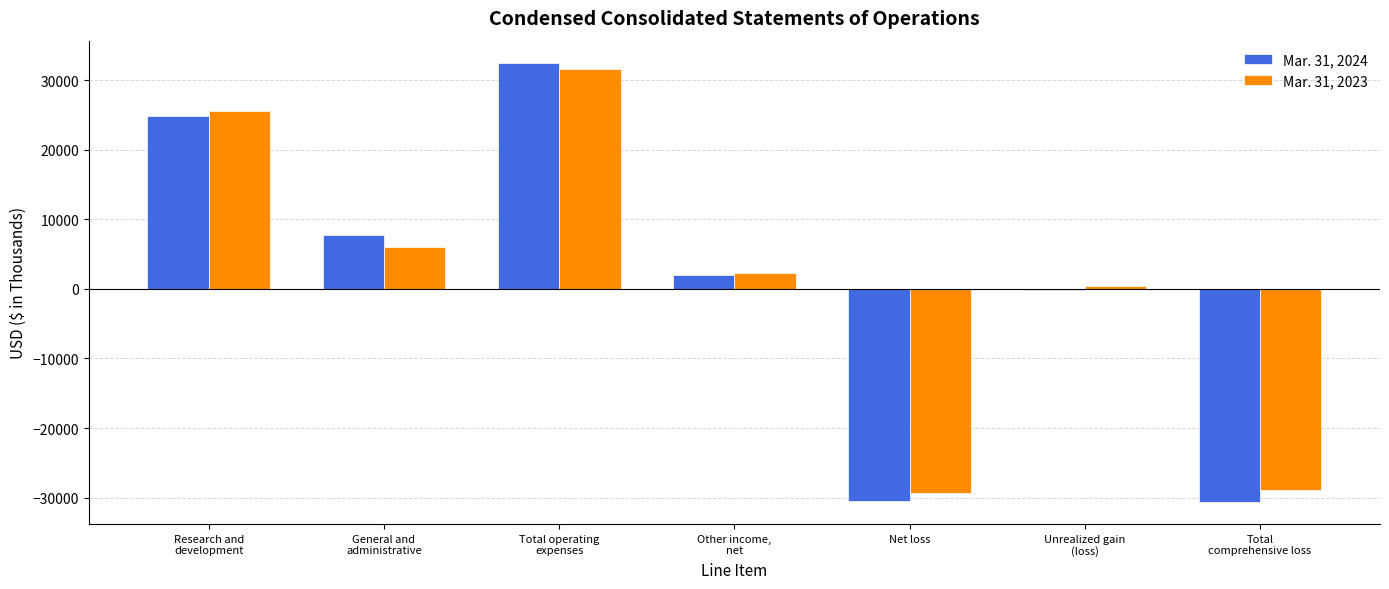

At which label is Mar. 31, 2023 closest to 1145?

Unrealized gain
(loss)